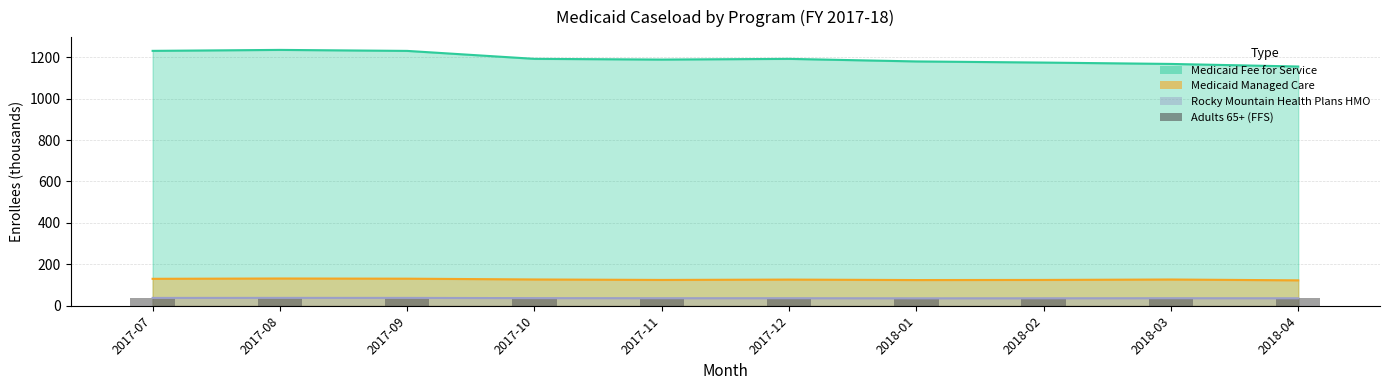

The chart shows a value of 38.9 at 2017-09. True or false?

True